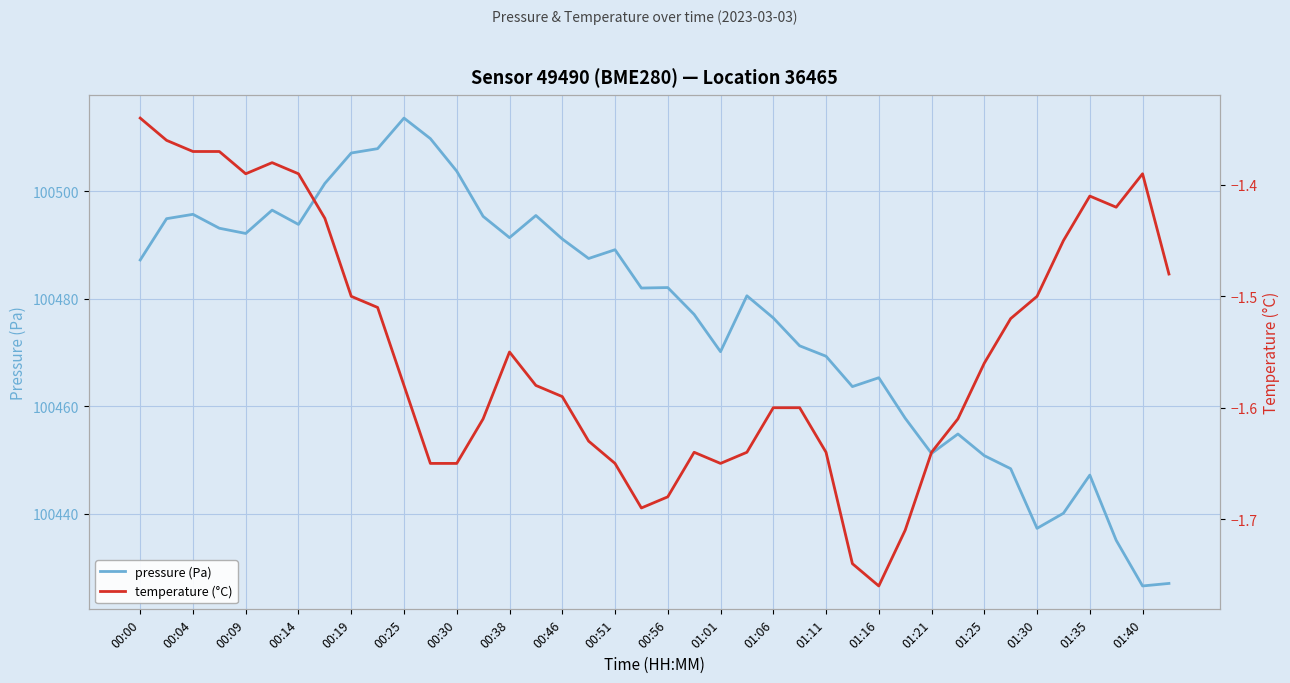

Is it true that pressure (Pa) equals 52501.9 at 01:30?

False